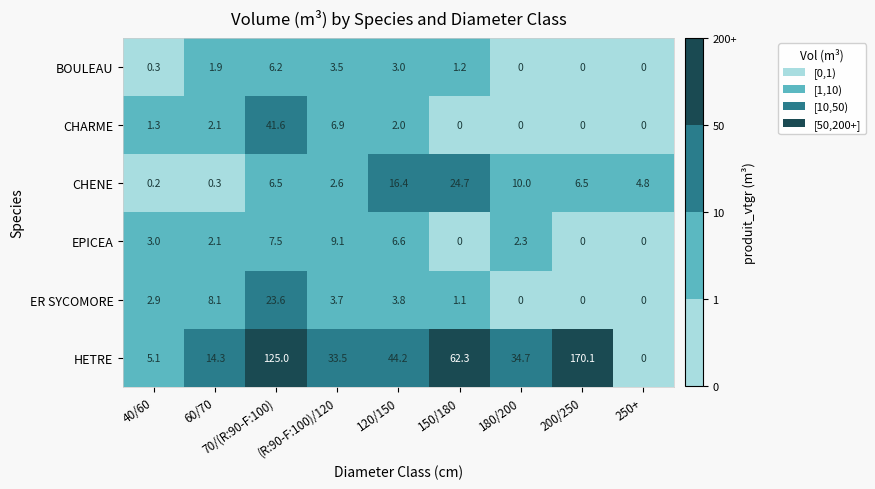

List the series in order of their peak value, highest first.

HETRE, CHARME, CHENE, ER SYCOMORE, EPICEA, BOULEAU